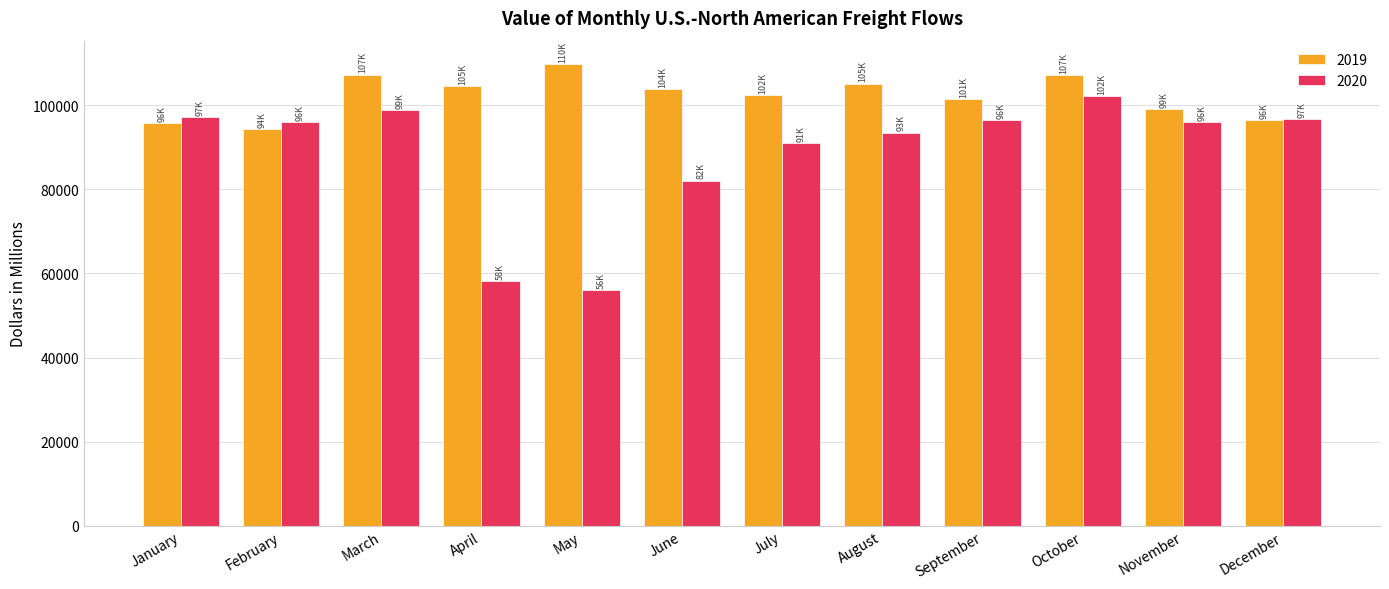

At which category does the chart reach its minimum across all series?

May